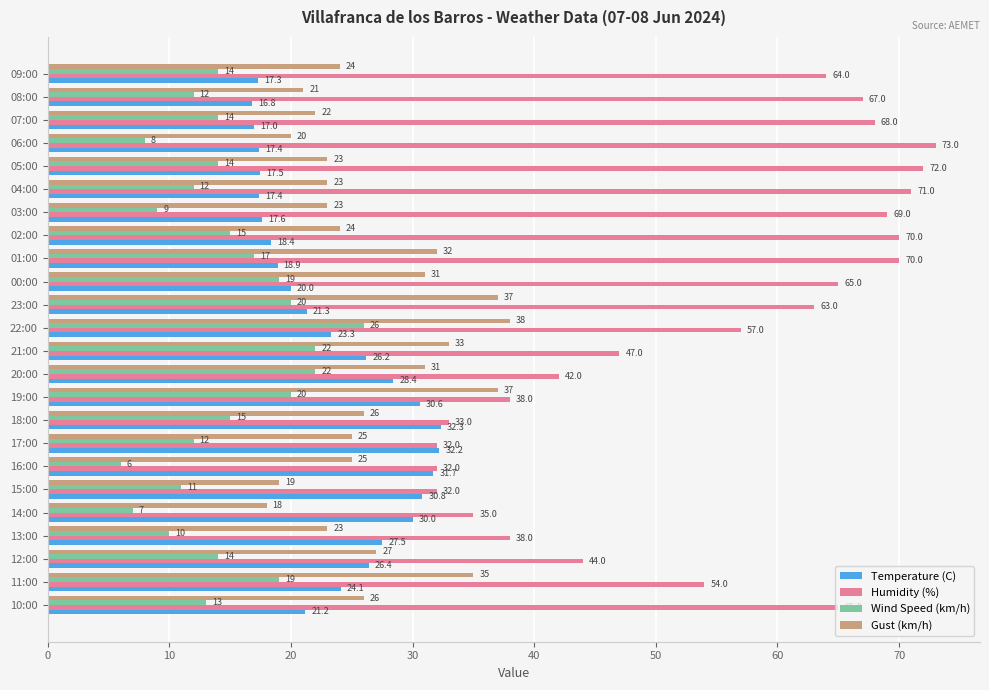

Which label corresponds to the smallest value in the chart?

16:00